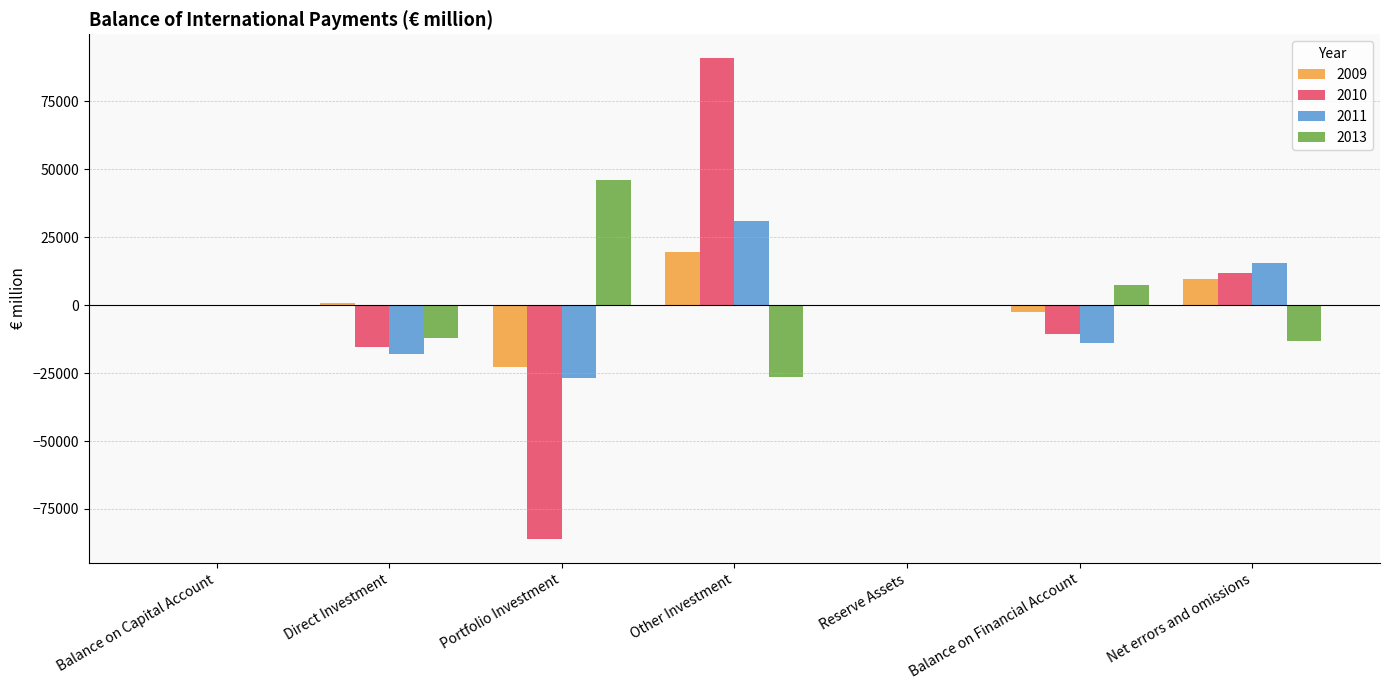

What is the average value of the 2011 series?

-1702.3